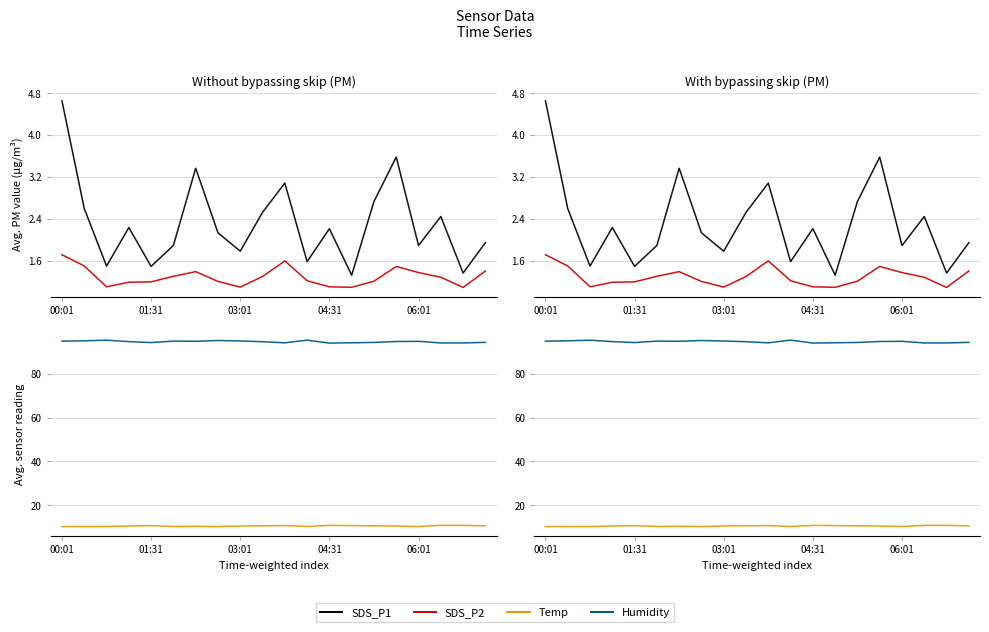

The SDS_P2 series shows 1.3 at 9. True or false?

True